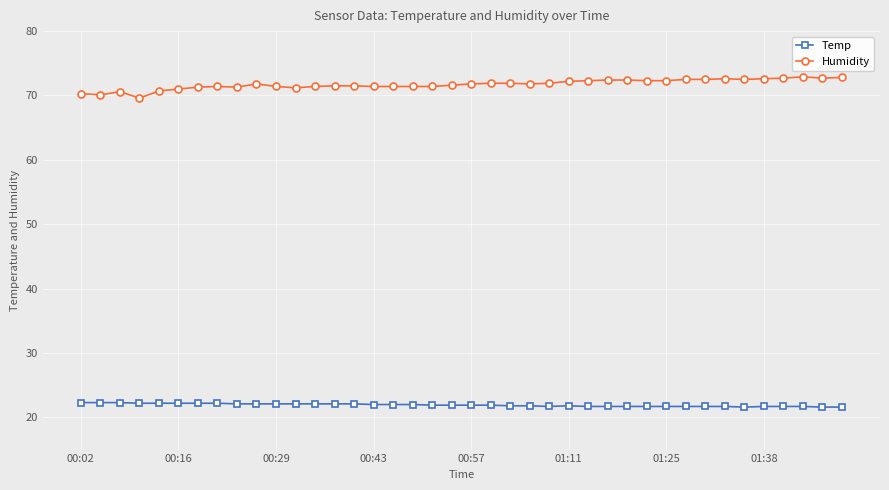

Count the number of data series in this chart.

2